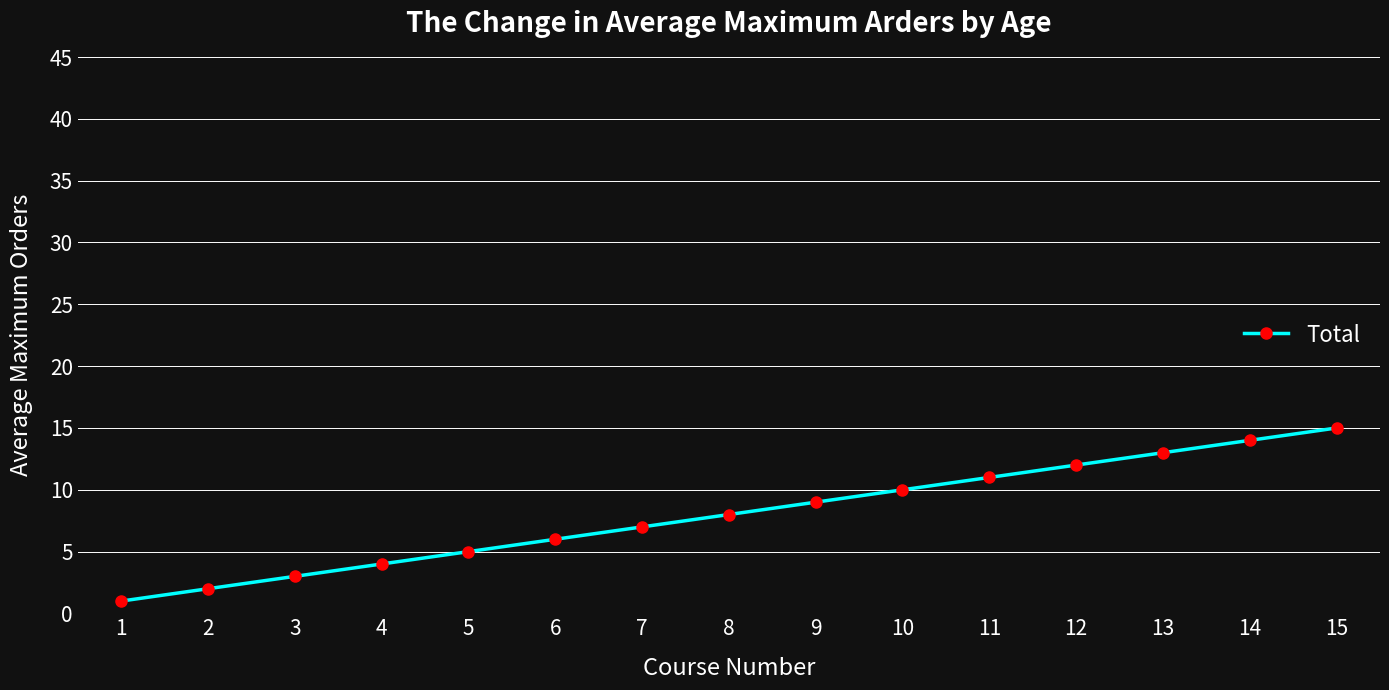

Approximately how many times larger is the value at 12 compared to 5?

2.4